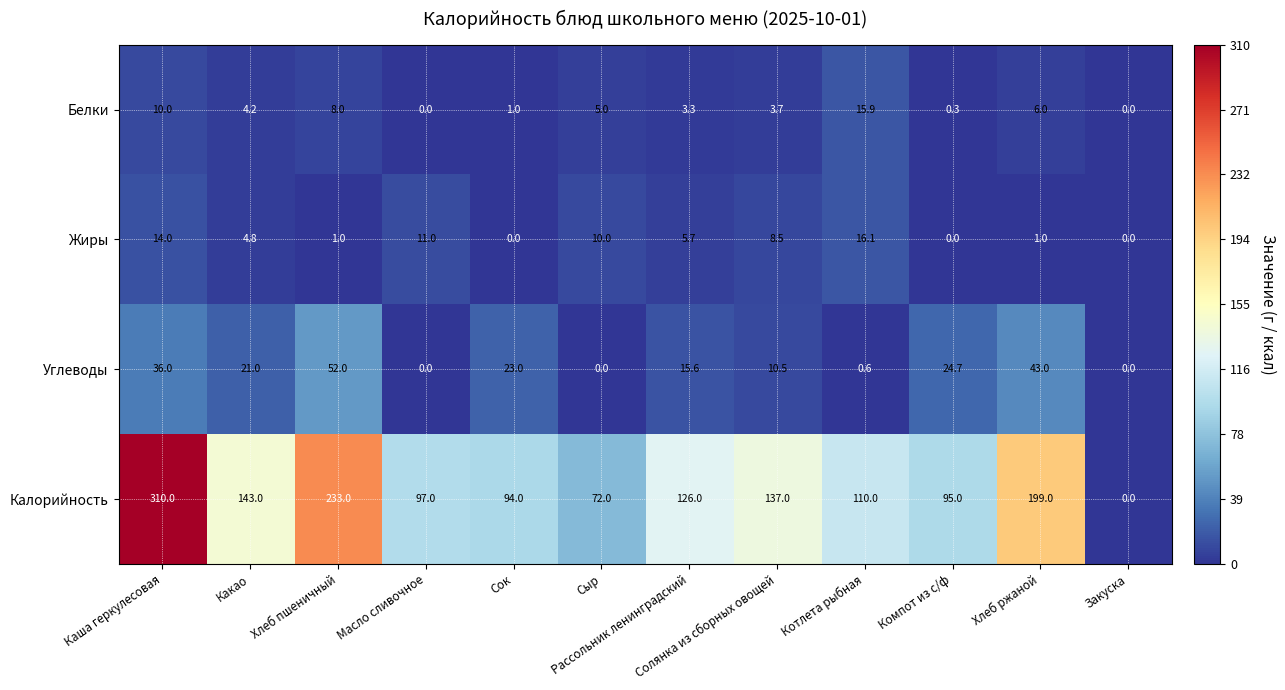

At which category does the chart reach its peak across all series?

Каша геркулесовая